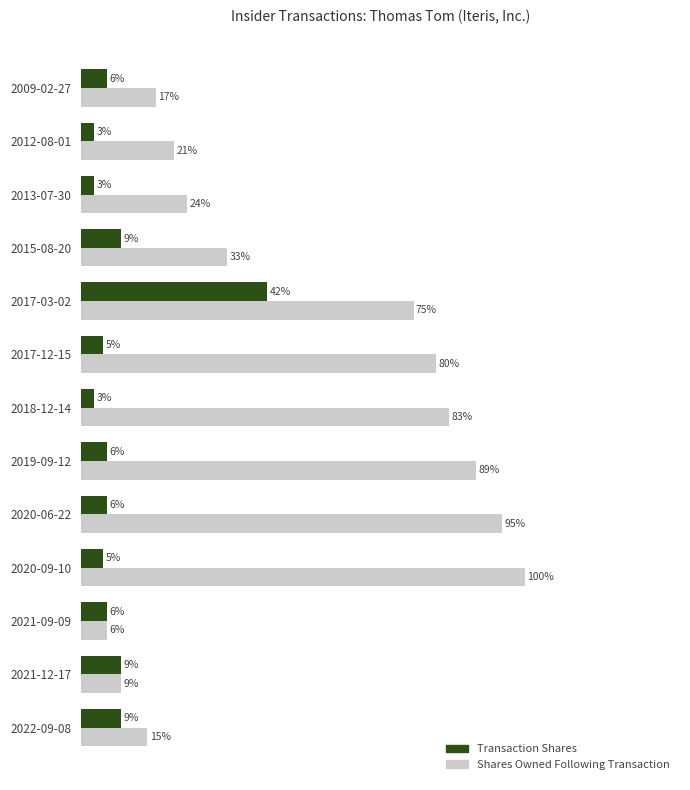

List the series in order of their overall mean, highest first.

Shares Owned Following Transaction, Transaction Shares